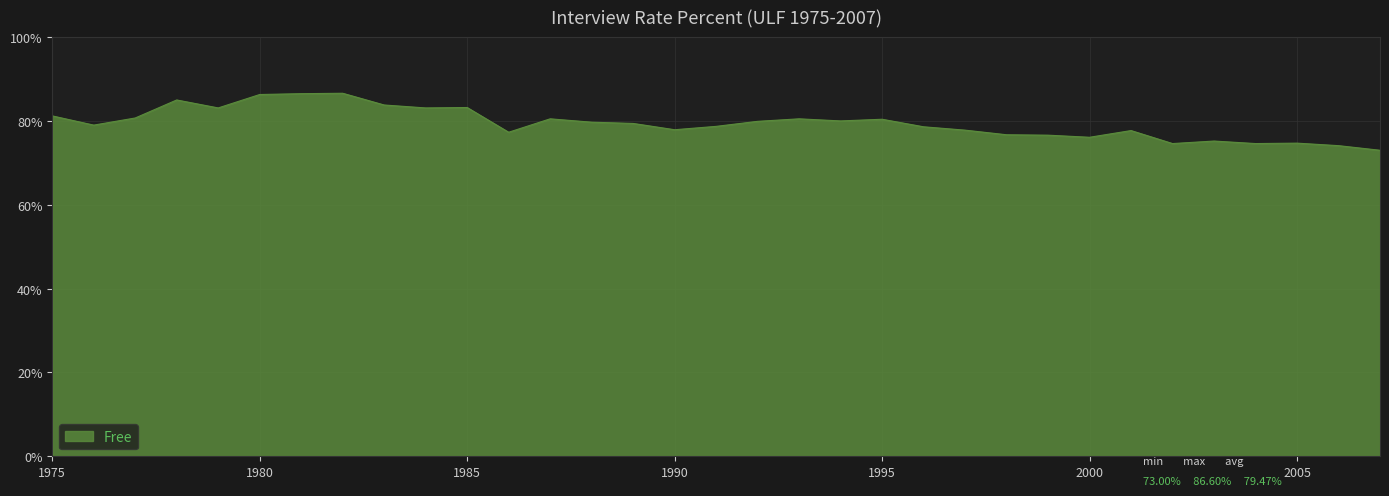

What is the difference between the maximum and minimum values?

13.6